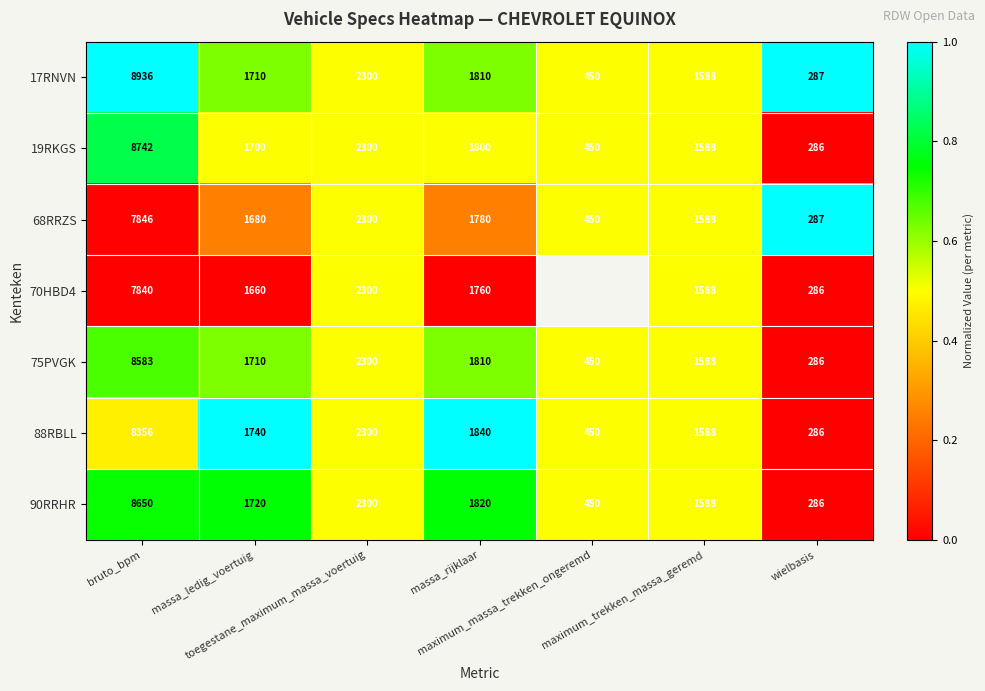

How many categories are shown in the chart?

7